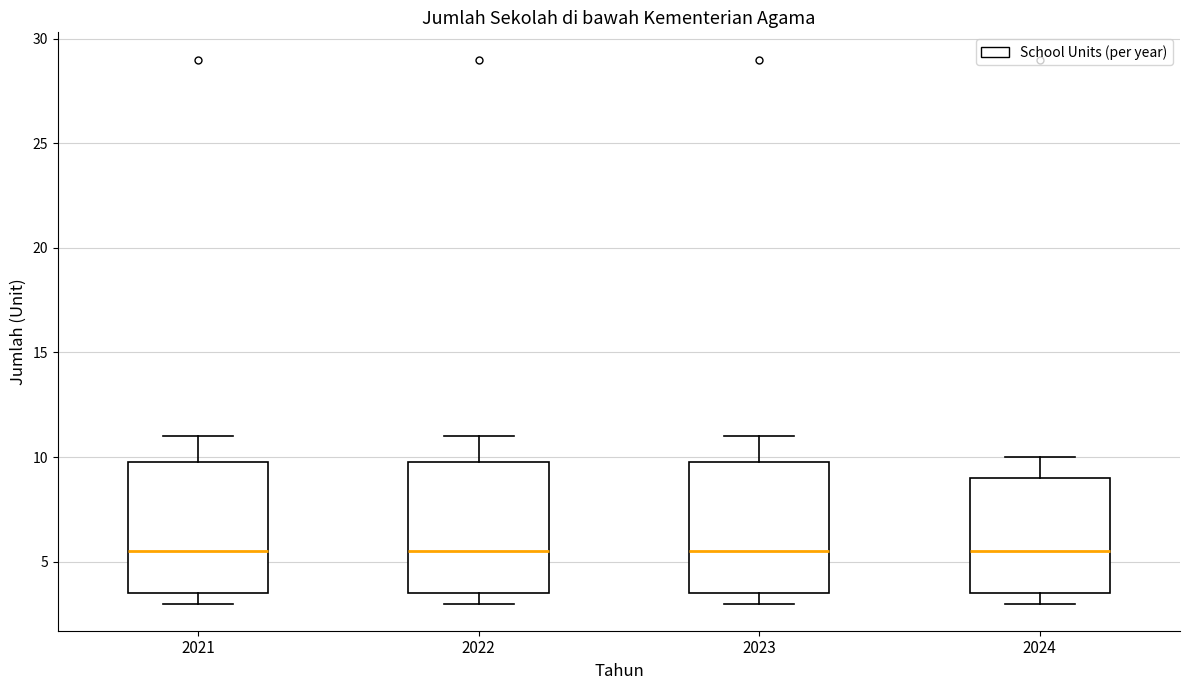

Reading left to right, transcribe this box plot: for each box, give where its median line is, the range the box spans, and where its two whiskers end, as read against the y-axis. The values are not printed on the chart, so give them approximately, as read against the axis.

2021: median 5.5, box 3.5 to 10.0, whiskers 3.0 to 11.0
2022: median 5.5, box 3.5 to 10.0, whiskers 3.0 to 11.0
2023: median 5.5, box 3.5 to 10.0, whiskers 3.0 to 11.0
2024: median 5.5, box 3.5 to 9.0, whiskers 3.0 to 10.0